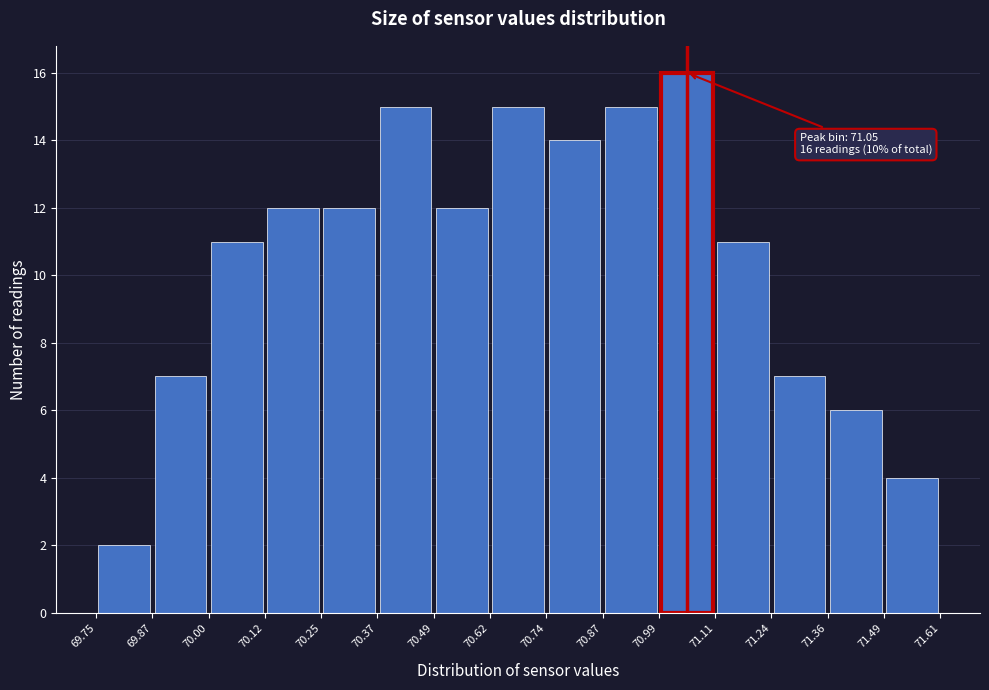

Over which range of the x-axis is the bar tallest?

70.99 to 71.11